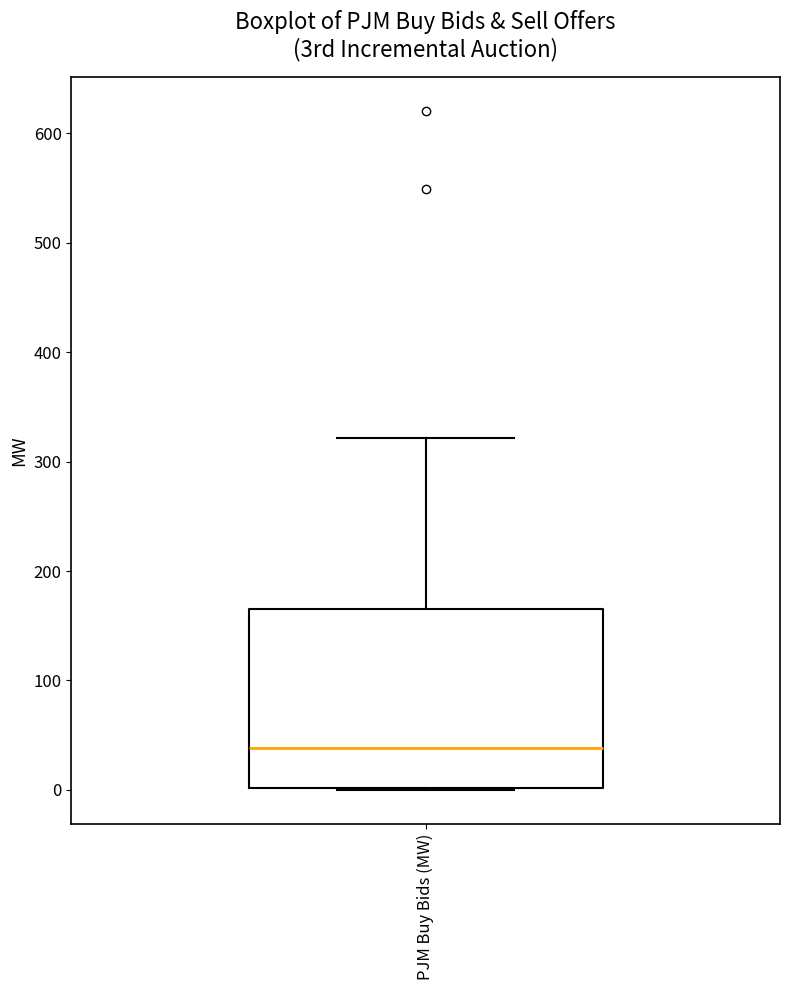

Where is the lower edge of the box for PJM Buy Bids (MW) on the y-axis? The values are not printed on the chart, so give them approximately, as read against the axis.

0